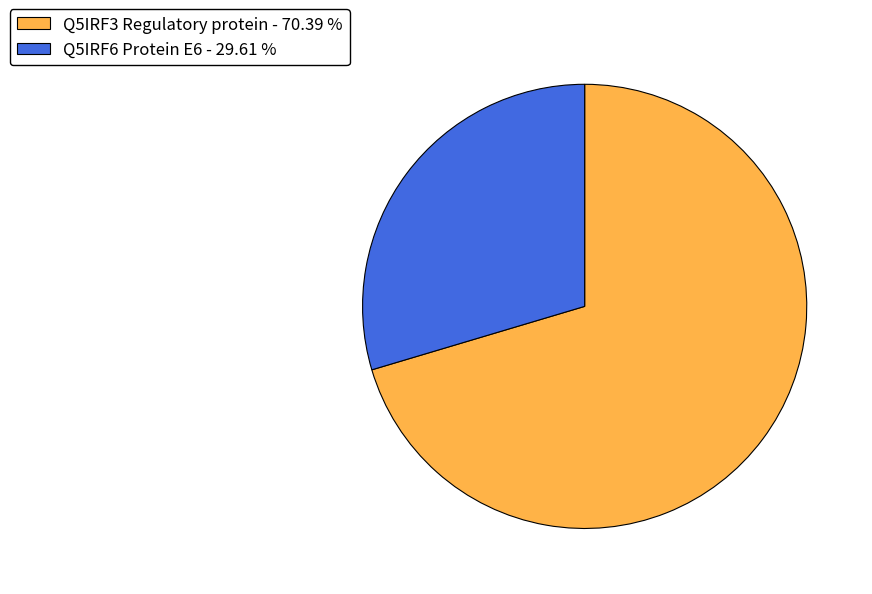

Is Q5IRF6 Protein E6 the majority of the pie?

No